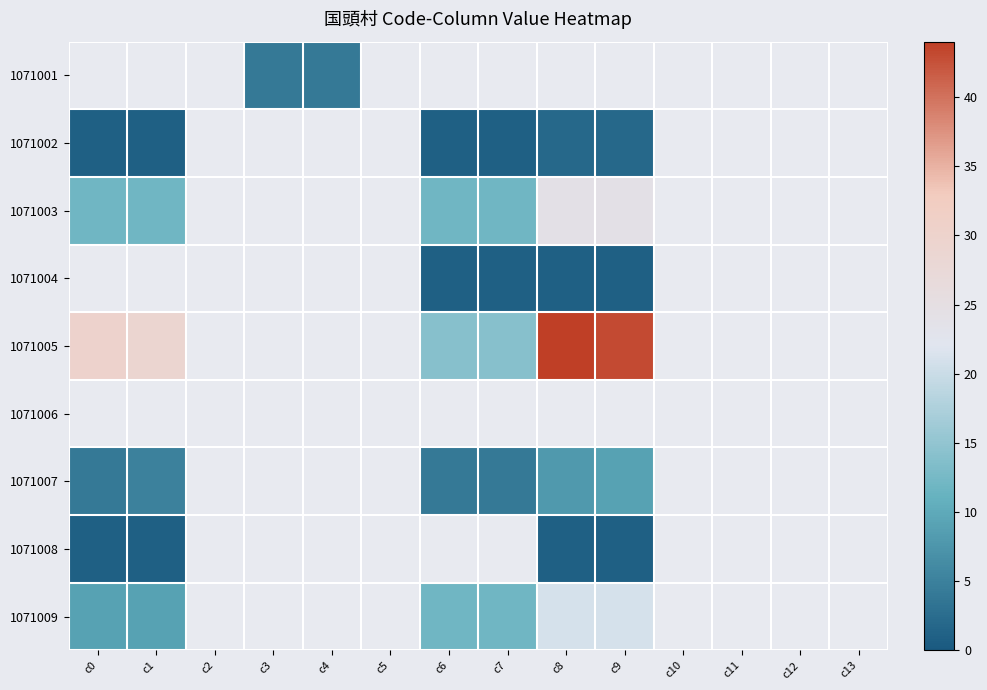

Which has a higher value, c8 or c11?

c11